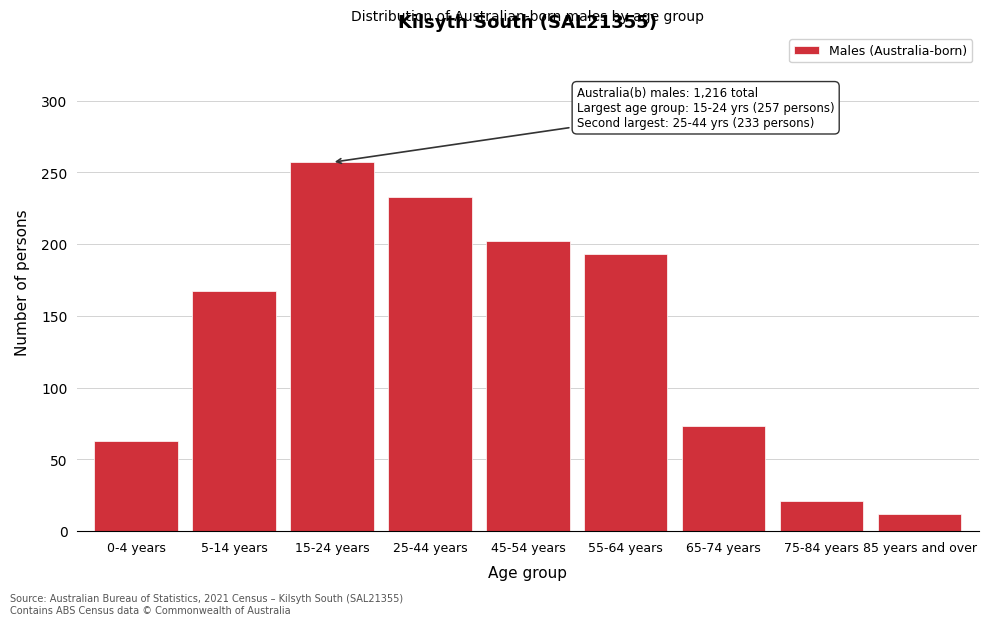

Reading right to left, extract all data points from this chart.

85 years and over=12	75-84 years=21	65-74 years=73	55-64 years=193	45-54 years=202	25-44 years=233	15-24 years=257	5-14 years=167	0-4 years=63